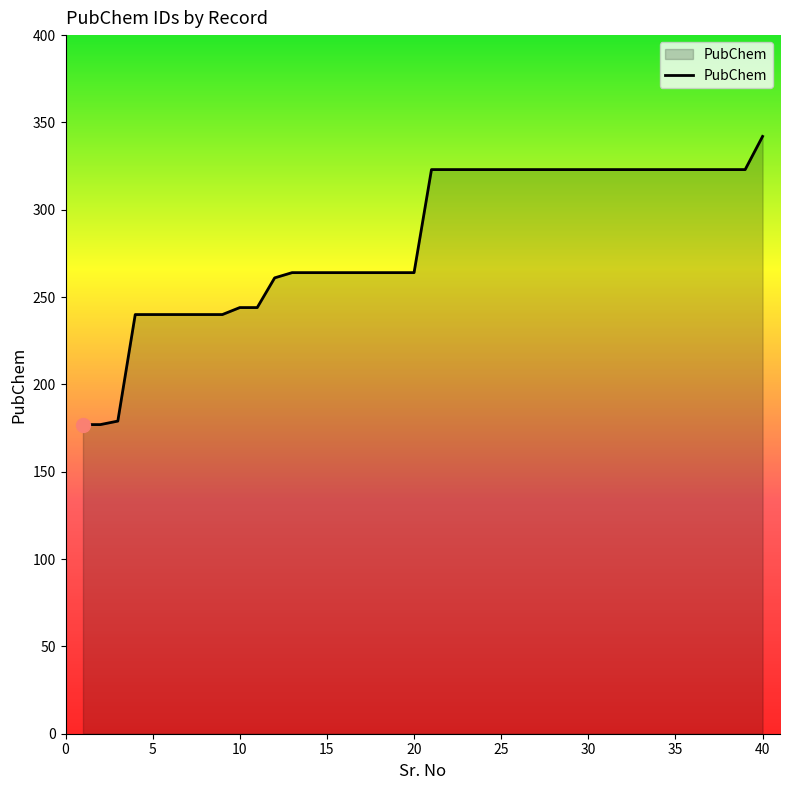

What is the minimum value shown in the chart?

177